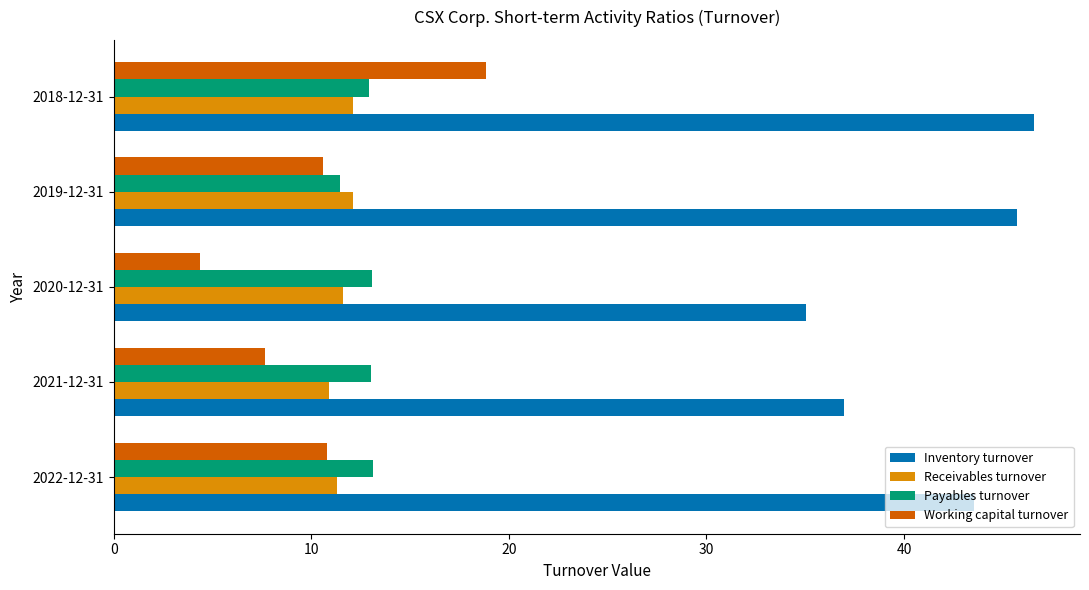

What is the average value of the Receivables turnover series?

11.6